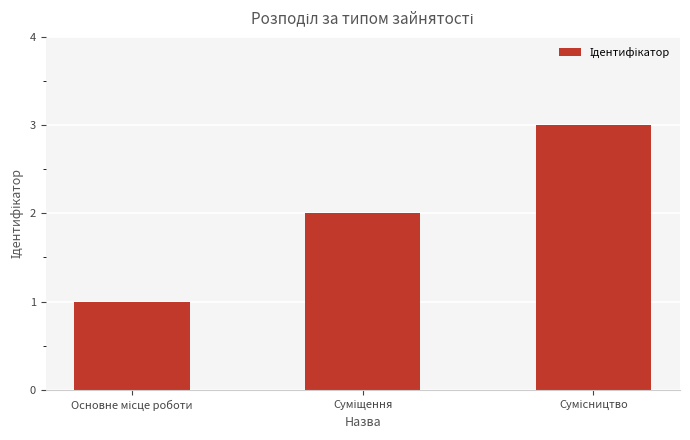

What is the maximum value shown in the chart?

3